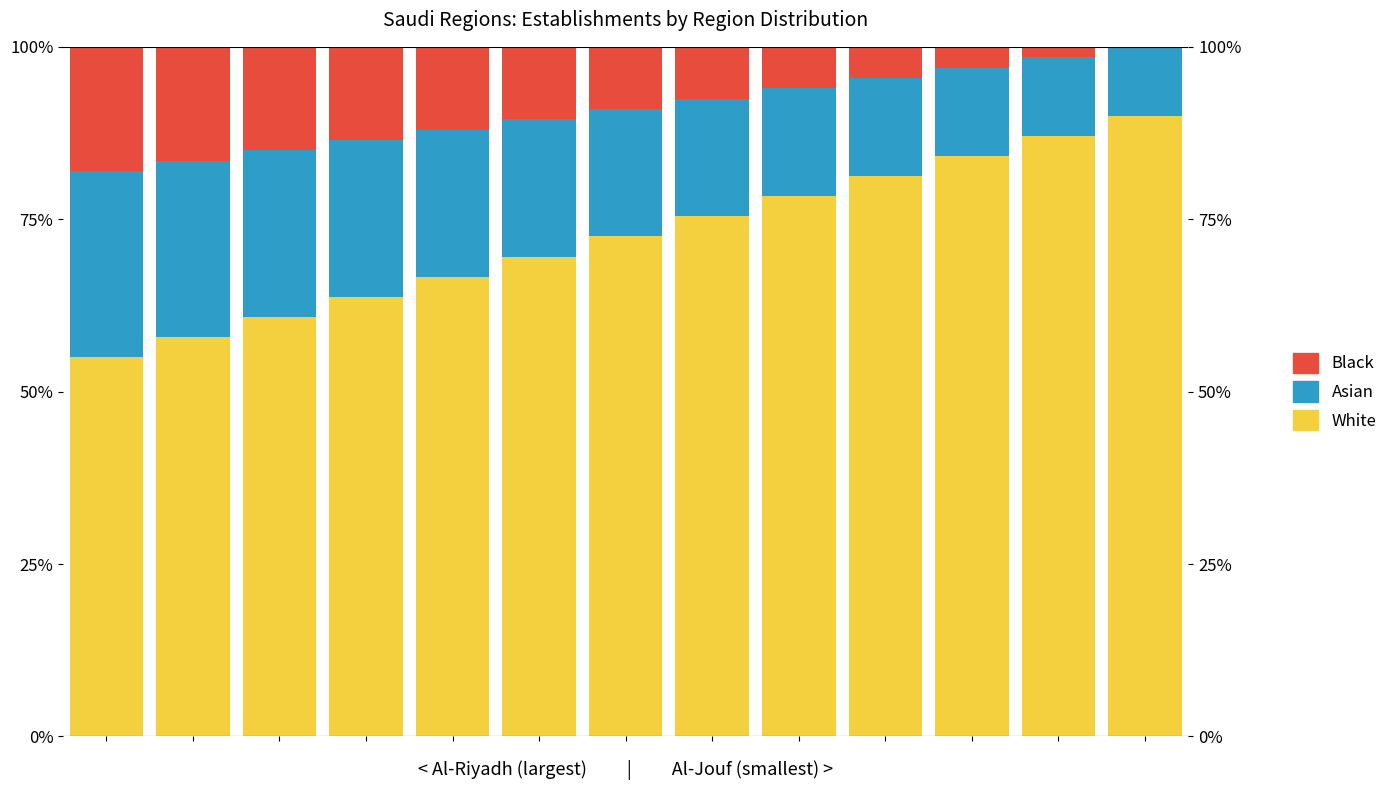

Is it true that White equals 52.9 at 10?

False